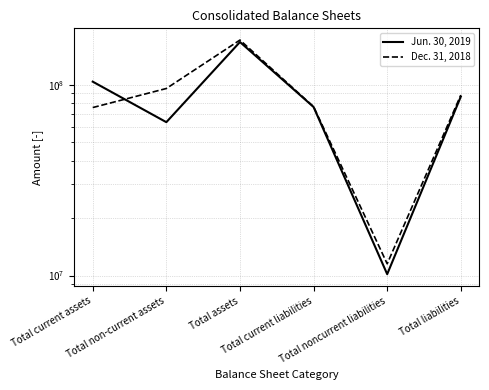

Where is the first local maximum for Dec. 31, 2018?

Total assets